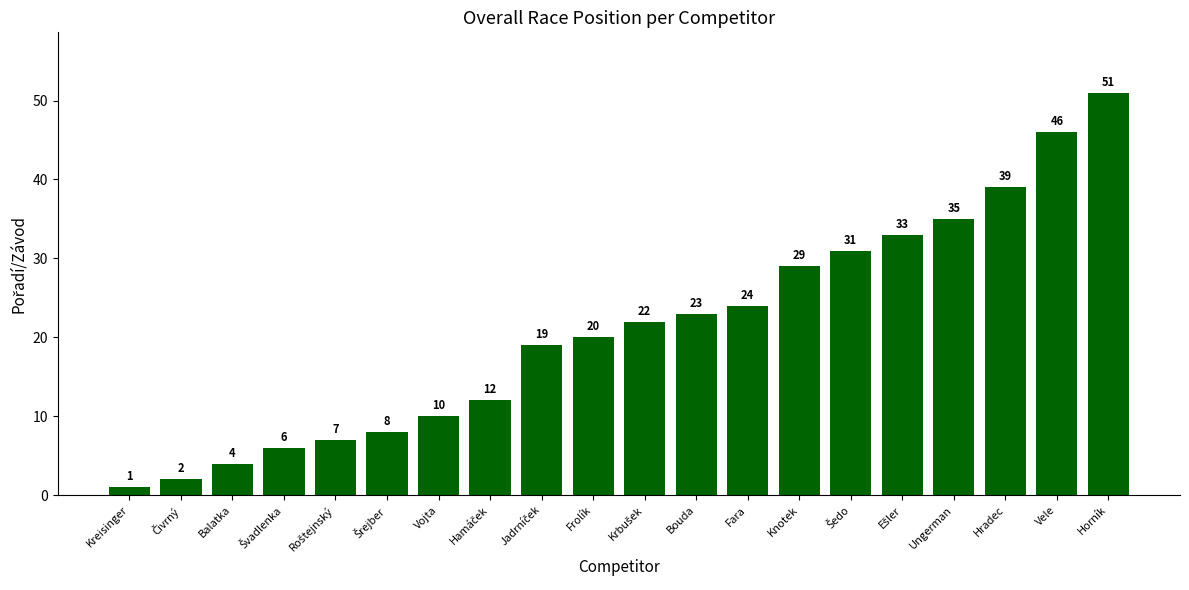

Reading right to left, what are all the values shown in this chart?

51	46	39	35	33	31	29	24	23	22	20	19	12	10	8	7	6	4	2	1